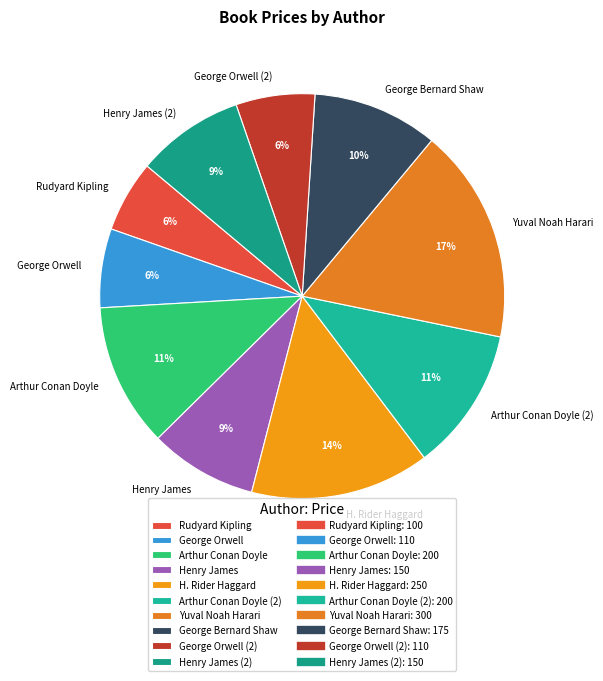

To the nearest percent, what portion does Henry James (2) represent?

9%